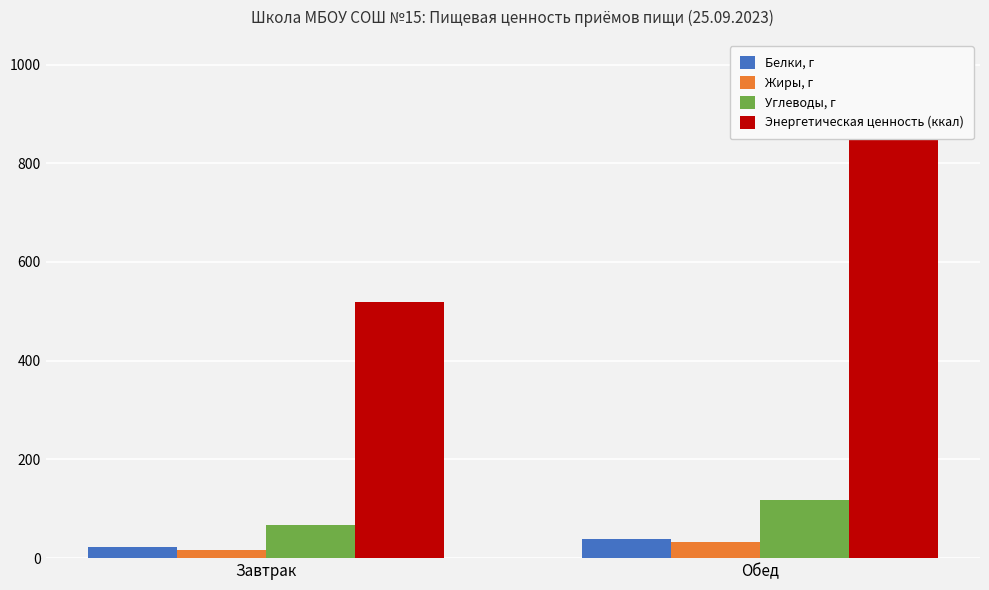

What is the value of the Белки, г bar at the 2nd from the left?

39.1